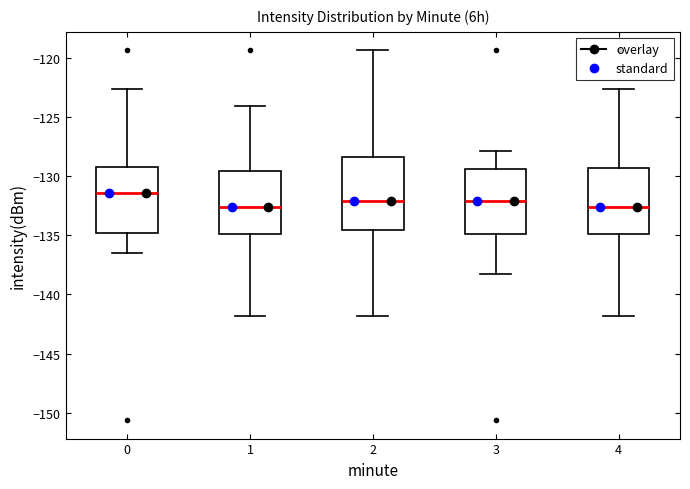

Reading left to right, read every box against the y-axis: the position of its median line, the range the box covers, and the ends of its whiskers. The values are not printed on the chart, so give them approximately, as read against the axis.

0: median -131.5, box -135.0 to -129.0, whiskers -136.5 to -122.5
1: median -132.5, box -135.0 to -129.5, whiskers -142.0 to -124.0
2: median -132.0, box -134.5 to -128.5, whiskers -142.0 to -119.5
3: median -132.0, box -135.0 to -129.5, whiskers -138.0 to -128.0
4: median -132.5, box -135.0 to -129.5, whiskers -142.0 to -122.5